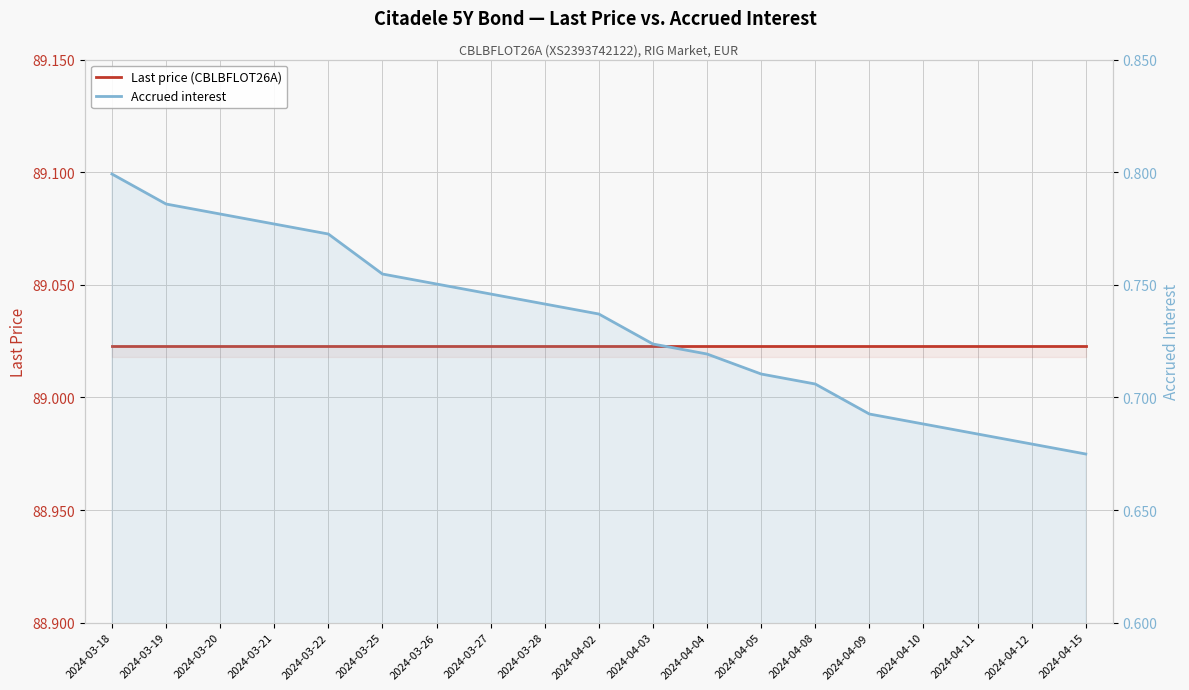

Is the value of Accrued interest at 2024-03-25 greater than the value of Last price (CBLBFLOT26A) at 2024-03-20?

No